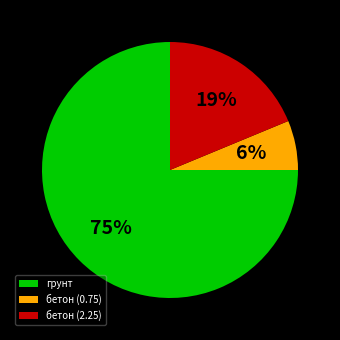

Which category has the biggest portion of the pie?

грунт